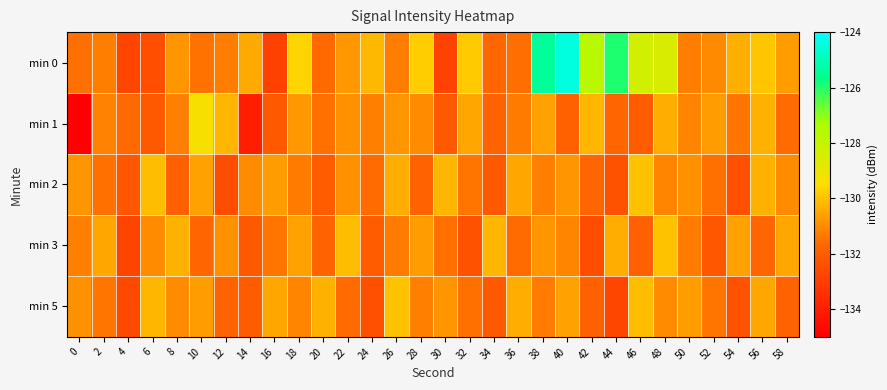

Reading left to right, what are all the values shown in this chart?

min 0: 0=-131.5	2=-131.2	4=-132.8	6=-132.5	8=-130.8	10=-131.4	12=-131.3	14=-130.4	16=-132.9	18=-129.6	20=-131.6	22=-130.8	24=-130.2	26=-131.2	28=-129.8	30=-132.8	32=-129.8	34=-131.7	36=-131.6	38=-125.4	40=-124.4	42=-127.7	44=-125.9	46=-128.3	48=-128.5	50=-131.2	52=-131.0	54=-130.3	56=-129.9	58=-130.7
min 1: 0=-135.0	2=-131.2	4=-131.6	6=-132.1	8=-131.2	10=-129.3	12=-130.2	14=-134.0	16=-132.1	18=-130.8	20=-131.5	22=-130.9	24=-131.2	26=-130.8	28=-131.0	30=-132.1	32=-130.5	34=-131.8	36=-131.3	38=-130.6	40=-131.9	42=-130.2	44=-131.7	46=-132.0	48=-130.4	50=-131.1	52=-130.7	54=-131.4	56=-130.3	58=-131.6
min 2: 0=-130.8	2=-131.5	4=-132.2	6=-130.1	8=-131.9	10=-130.6	12=-132.5	14=-131.0	16=-130.7	18=-131.3	20=-132.0	22=-130.9	24=-131.6	26=-130.4	28=-131.8	30=-130.2	32=-131.4	34=-132.1	36=-130.5	38=-131.2	40=-130.8	42=-131.7	44=-132.3	46=-130.0	48=-131.1	50=-130.9	52=-131.5	54=-132.4	56=-130.3	58=-131.0
min 3: 0=-131.2	2=-130.5	4=-132.8	6=-131.0	8=-130.3	10=-131.7	12=-130.9	14=-132.1	16=-131.4	18=-130.6	20=-131.8	22=-130.1	24=-132.0	26=-131.3	28=-130.7	30=-131.5	32=-132.3	34=-130.2	36=-131.6	38=-130.8	40=-131.1	42=-132.5	44=-130.4	46=-131.9	48=-130.0	50=-131.3	52=-132.2	54=-130.6	56=-131.7	58=-130.5
min 5: 0=-130.9	2=-131.4	4=-132.6	6=-130.2	8=-131.0	10=-130.7	12=-131.8	14=-132.0	16=-130.5	18=-131.1	20=-130.3	22=-131.6	24=-132.4	26=-130.0	28=-131.2	30=-130.8	32=-131.5	34=-132.1	36=-130.4	38=-131.3	40=-130.6	42=-131.9	44=-132.7	46=-130.1	48=-131.0	50=-130.7	52=-131.4	54=-132.3	56=-130.5	58=-131.8